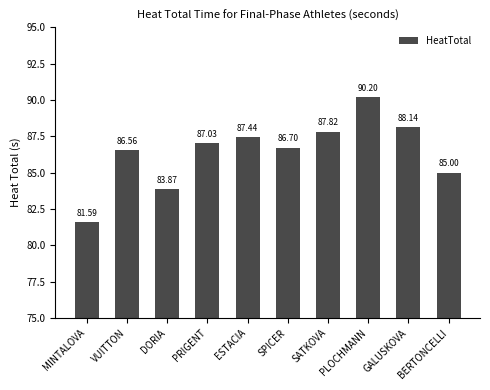

What is the ratio of the value at PLOCHMANN to the value at BERTONCELLI?

1.1